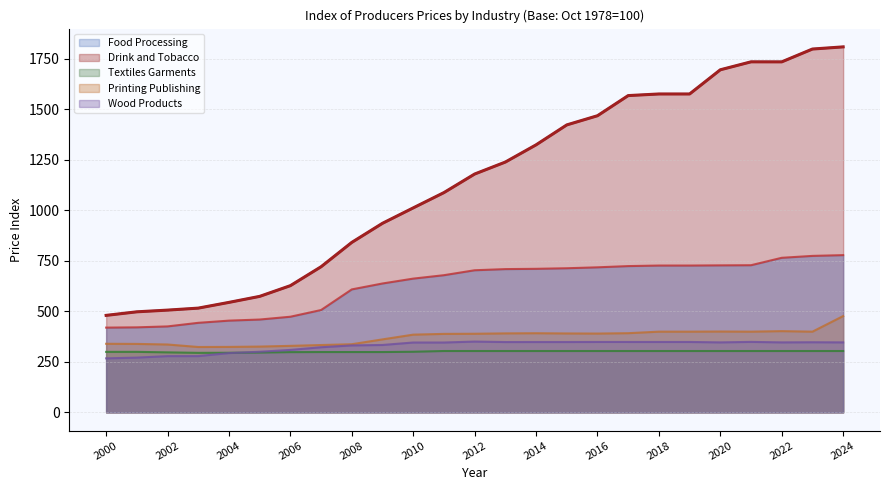

What is the sum of all Wood Products values?

8196.4